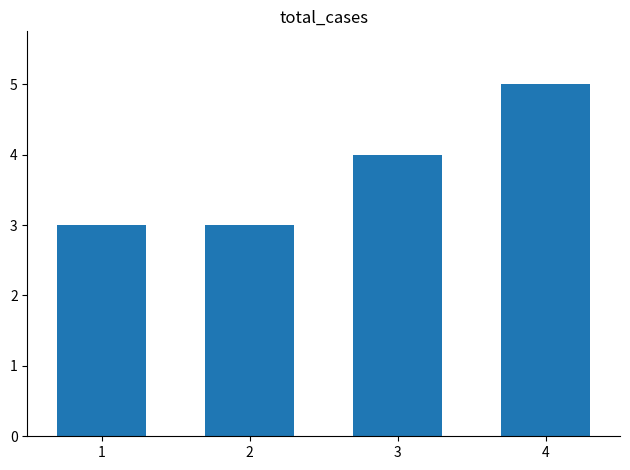

How many bars are there in total?

4